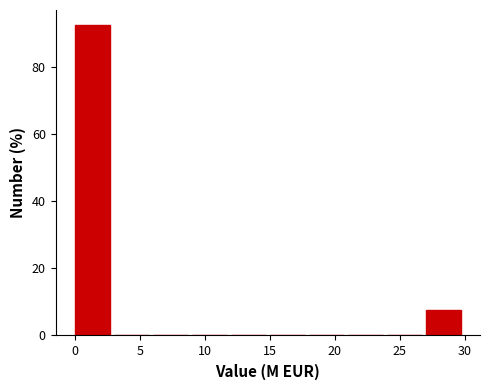

Which range on the x-axis has the tallest bar?

0 to 3